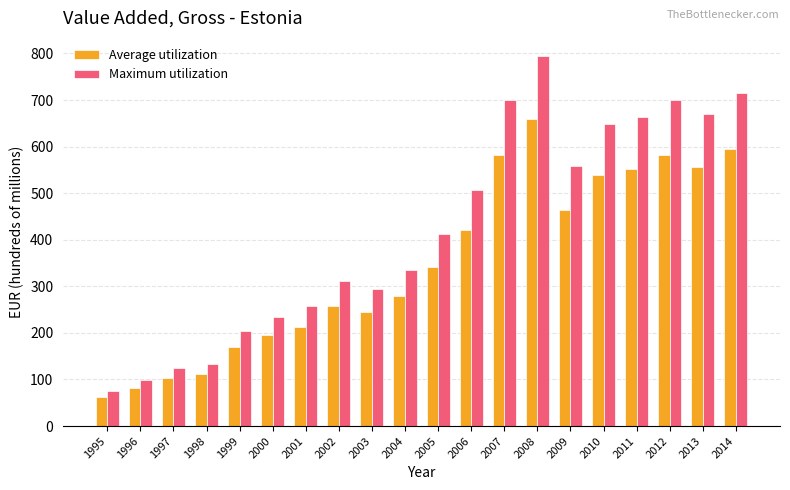

Are the bars grouped side by side (vs. stacked)?

Yes